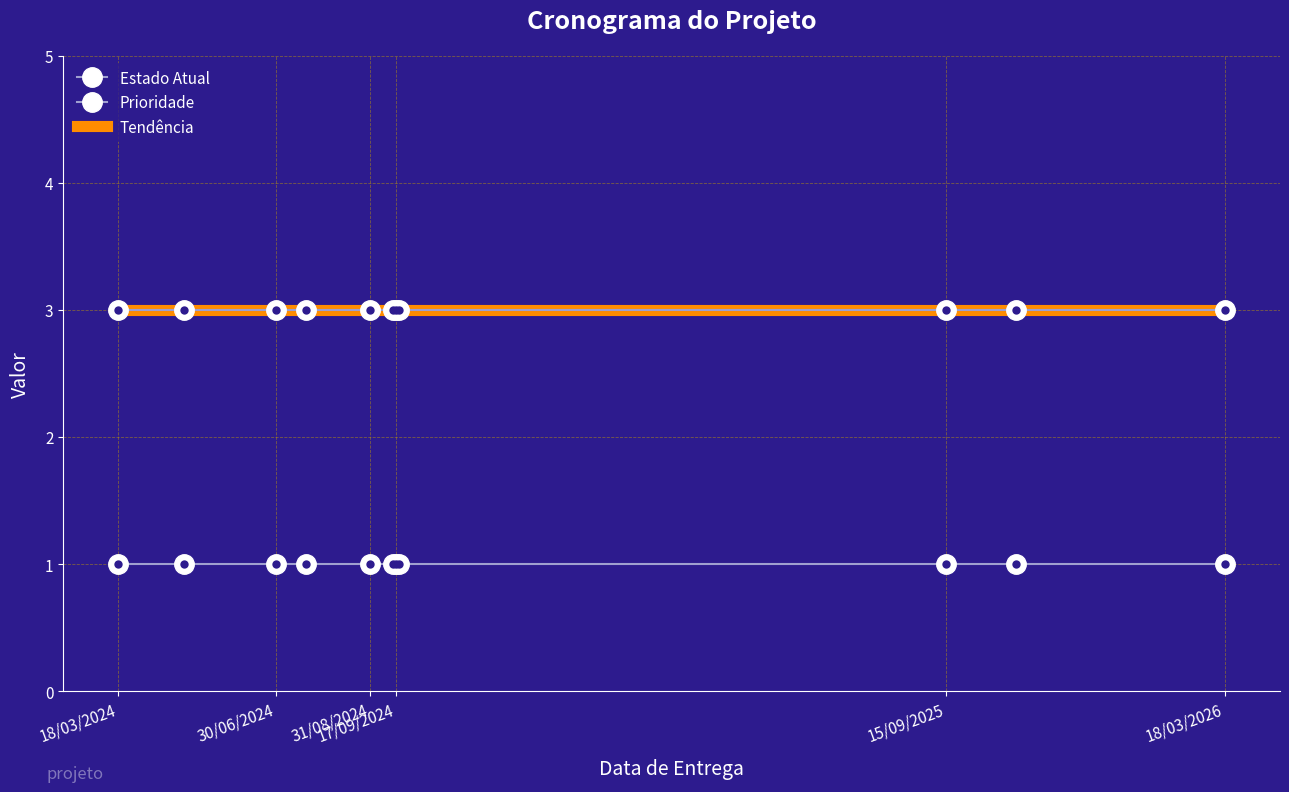

What is the label of the 5th point from the left?

31/08/2024